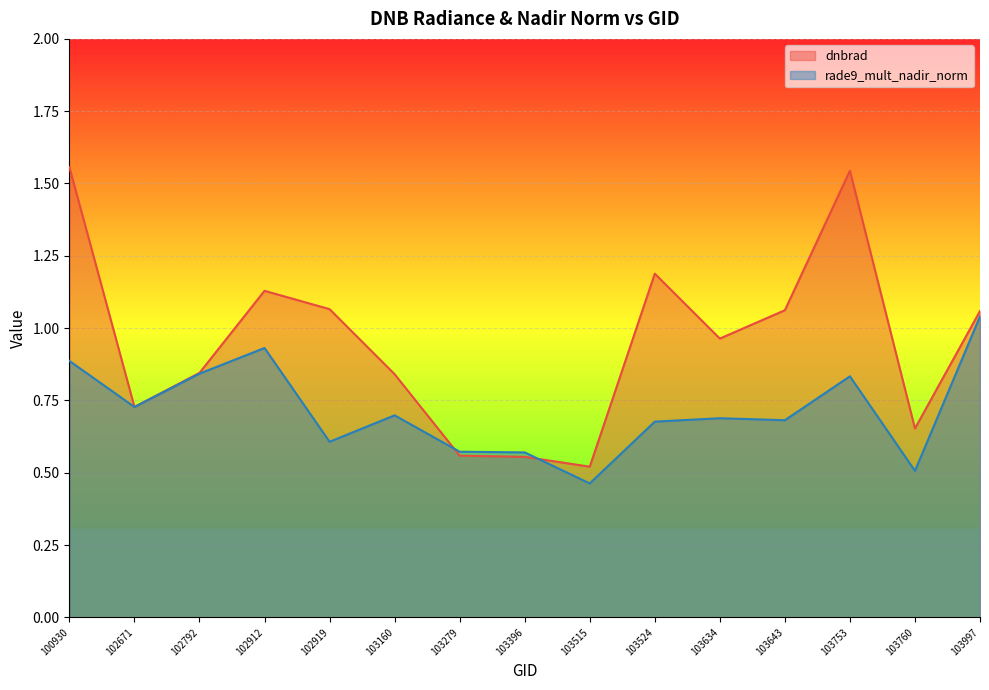

How many interior local valleys does the dnbrad series have?

4